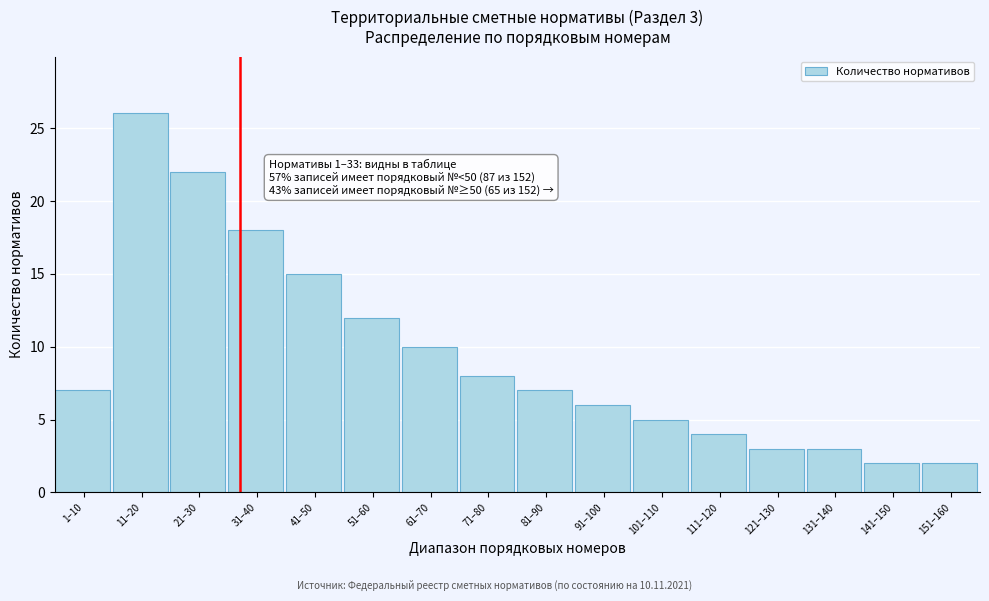

Reading left to right, extract all data points from this chart.

1–10=7	11–20=26	21–30=22	31–40=18	41–50=15	51–60=12	61–70=10	71–80=8	81–90=7	91–100=6	101–110=5	111–120=4	121–130=3	131–140=3	141–150=2	151–160=2